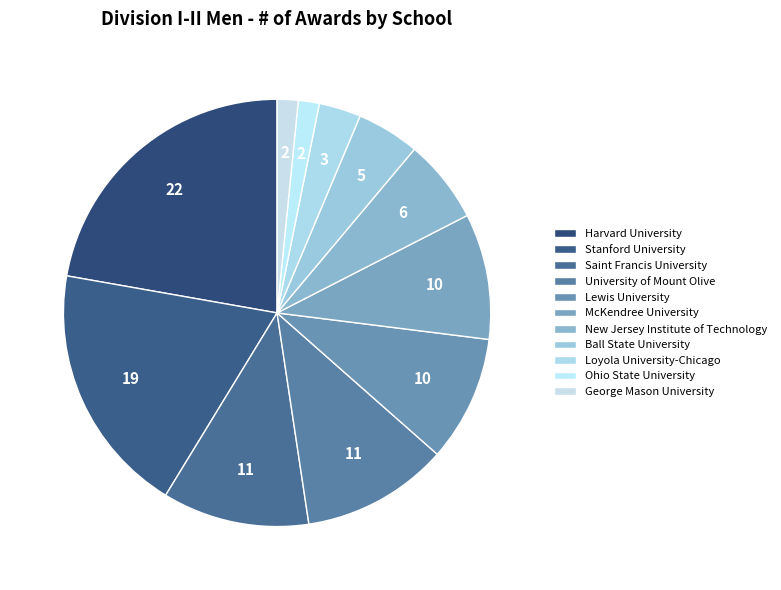

Which category has the smallest portion of the pie?

Ohio State University